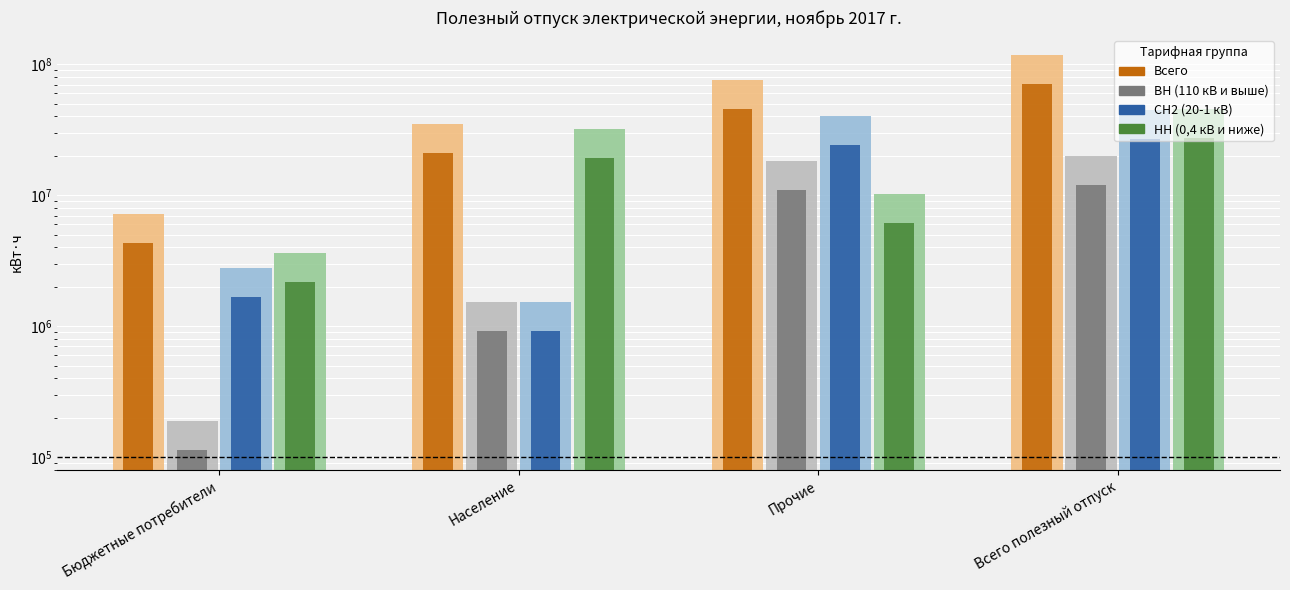

At how many categories does at least one series exceed 62131508?

2